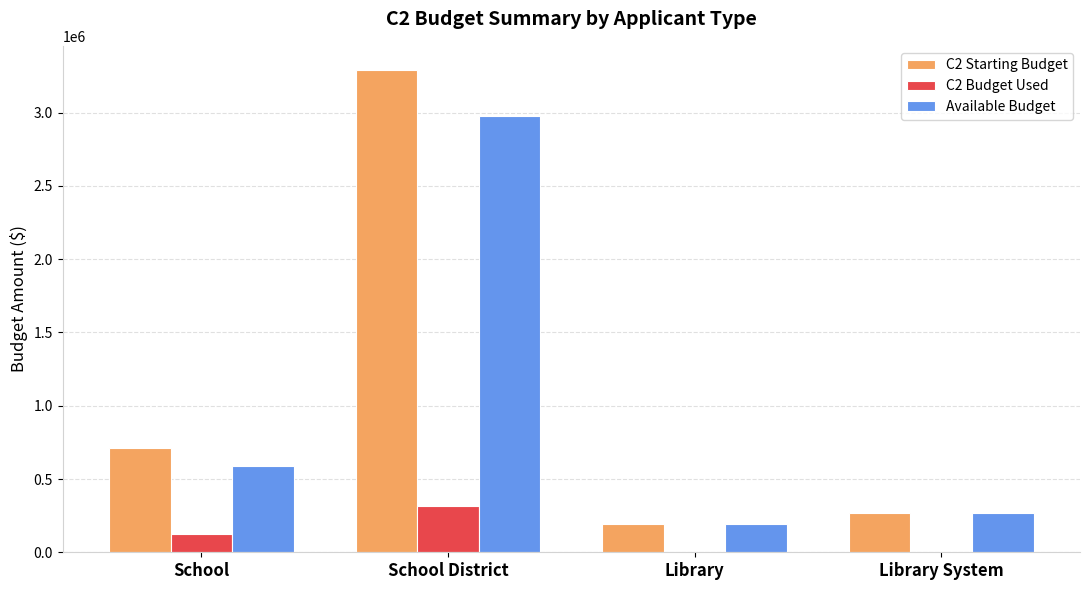

Is it true that C2 Budget Used equals 156801.7 at Library?

False